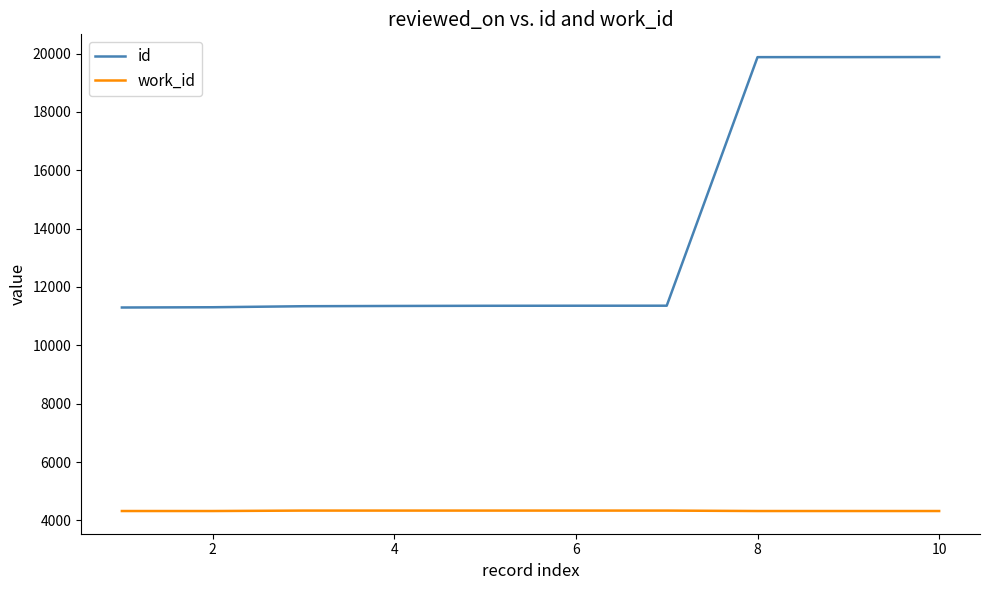

True or false: work_id and id intersect in this chart.

False